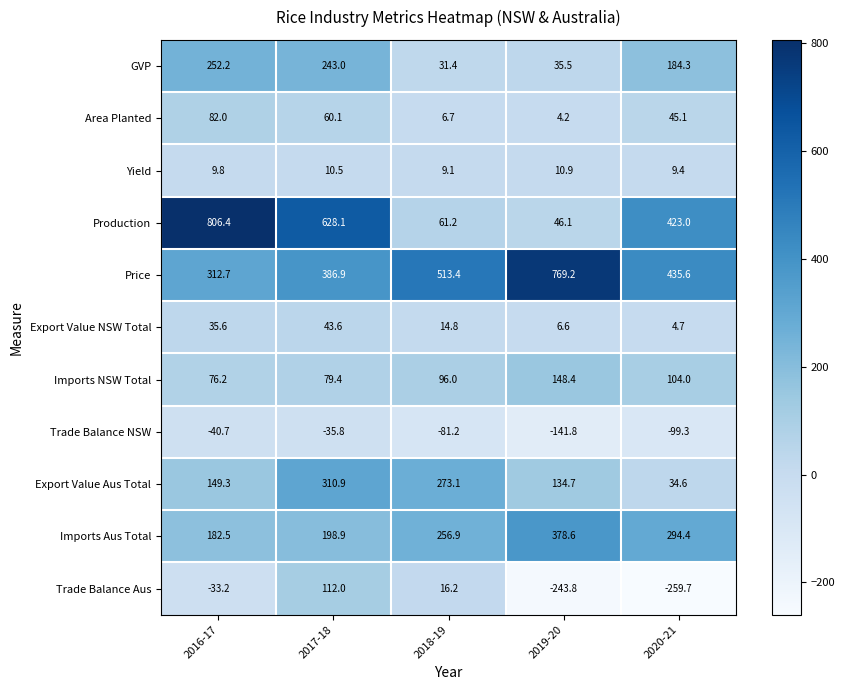

The value of Imports NSW Total at 2017-18 is 122.2. True or false?

False